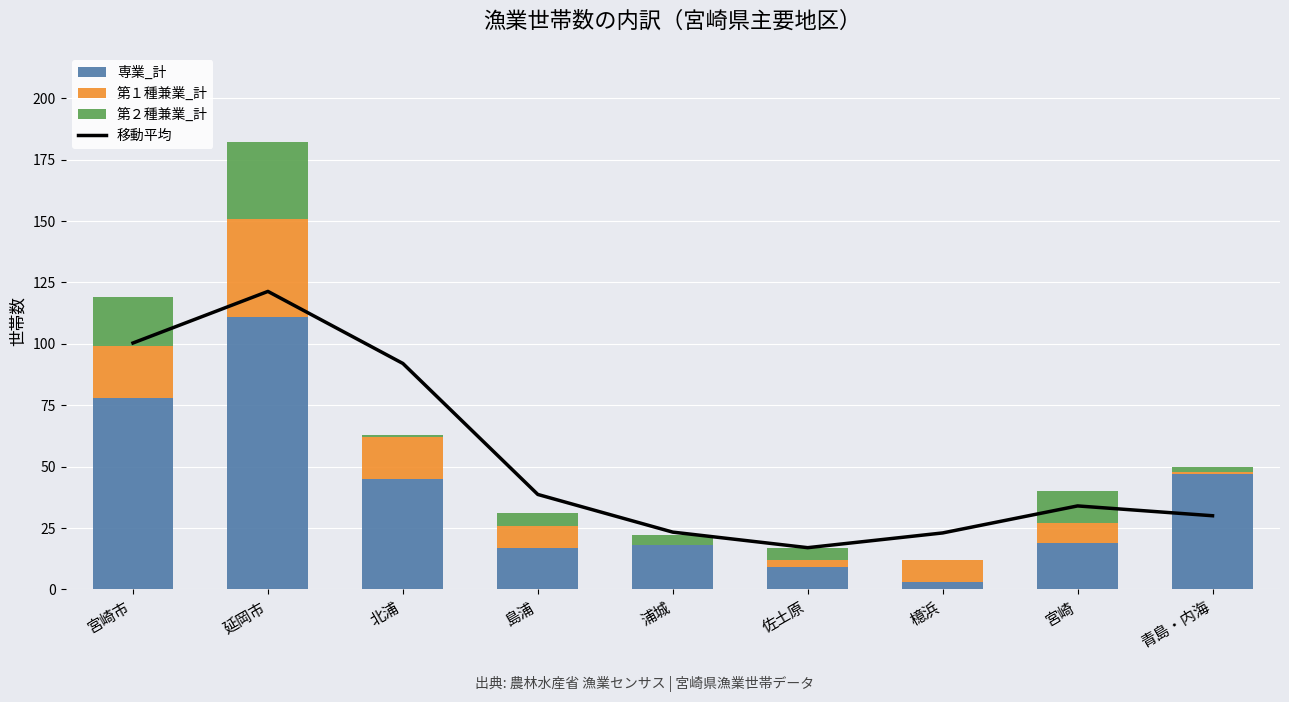

The 移動平均 series shows 23.3 at 浦城. True or false?

True